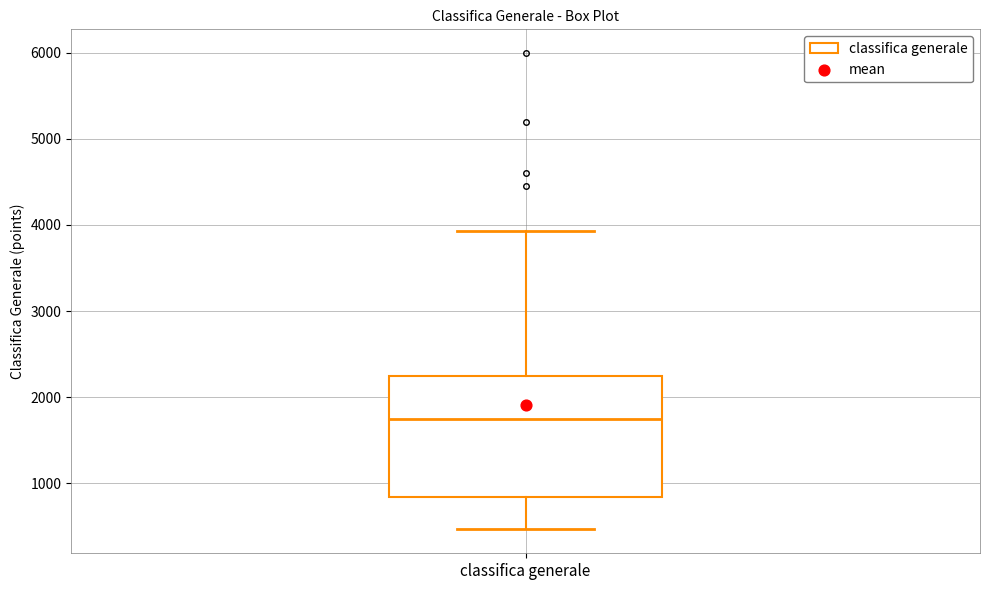

Read this box plot against the y-axis: the position of the median line, the range covered by the box, and the ends of both whiskers. The values are not printed on the chart, so give them approximately, as read against the axis.

median 1700, box 800 to 2200, whiskers 500 to 3900